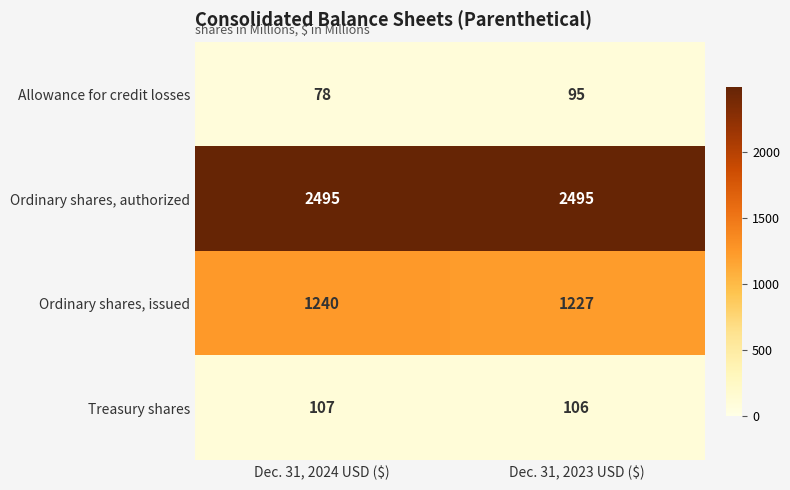

What is the lowest value of the Allowance for credit losses series?

78